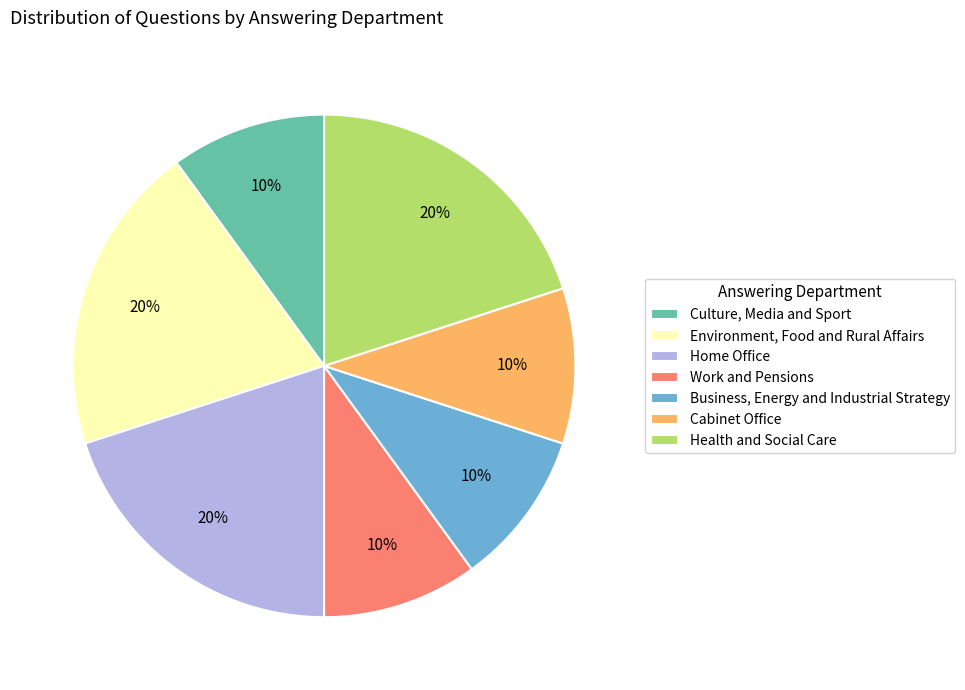

Is it true that Health and Social Care is 11% of the pie?

False